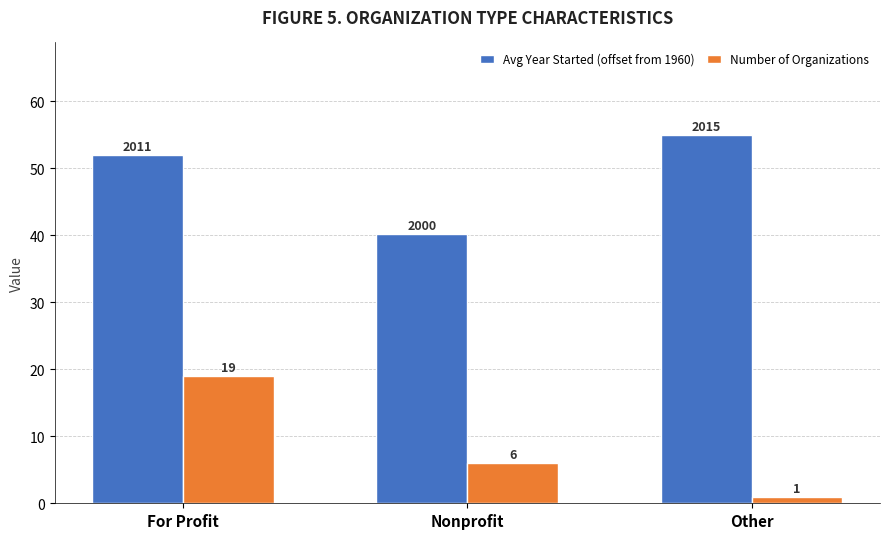

What is the difference between the Number of Organizations values at Other and For Profit?

18.0